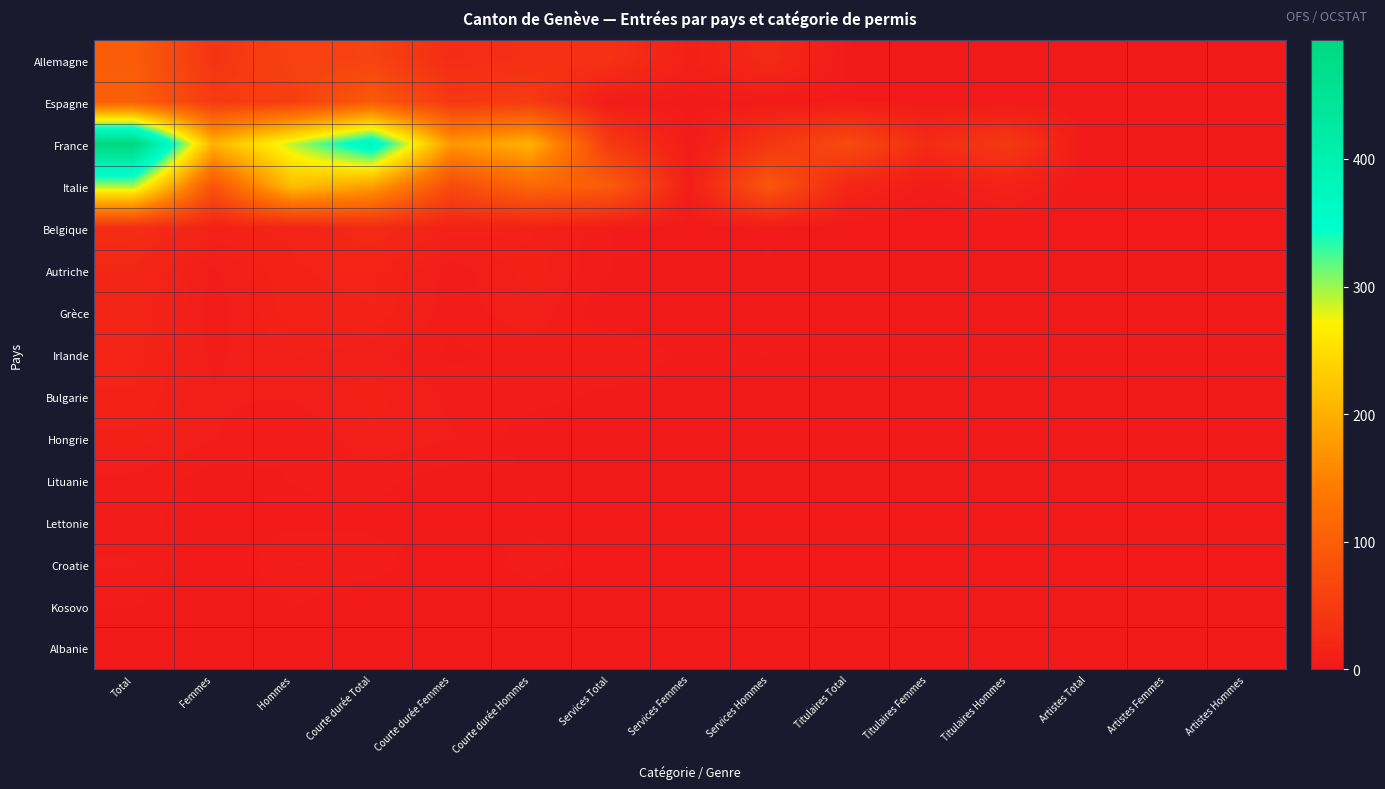

Count the number of categories in the chart.

15